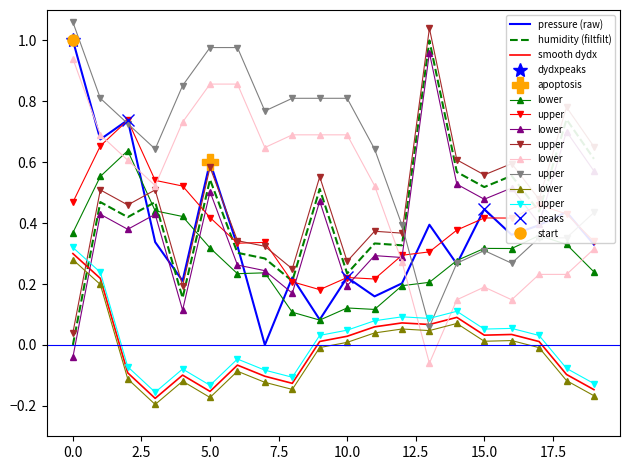

True or false: pressure (raw) and smooth dydx intersect in this chart.

False